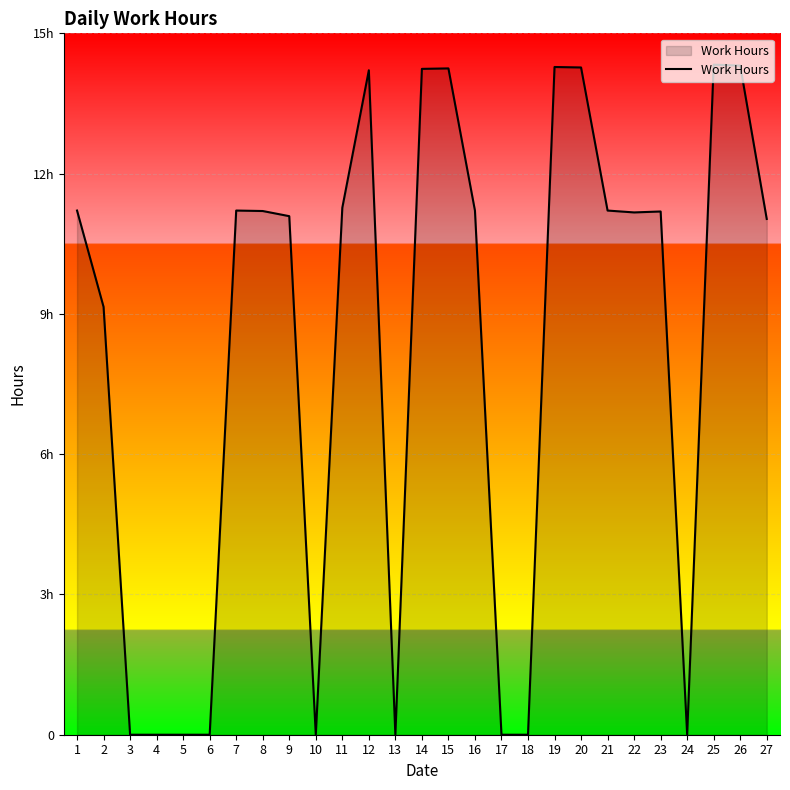

At which category does the chart reach its peak across all series?

25